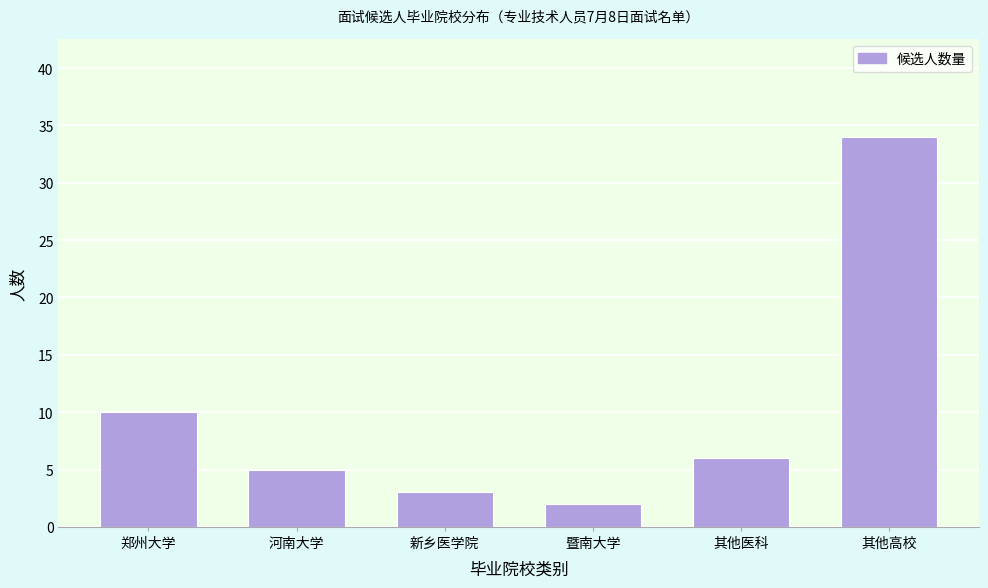

Reading left to right, what are all the values shown in this chart?

郑州大学=10	河南大学=5	新乡医学院=3	暨南大学=2	其他医科=6	其他高校=34